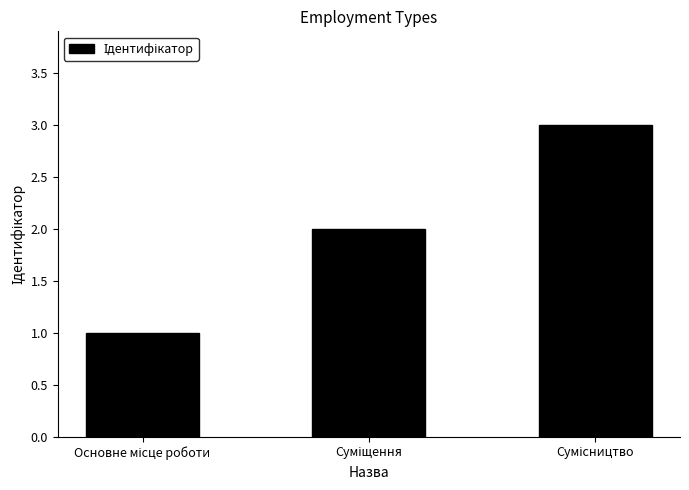

What is the sum of all values?

6